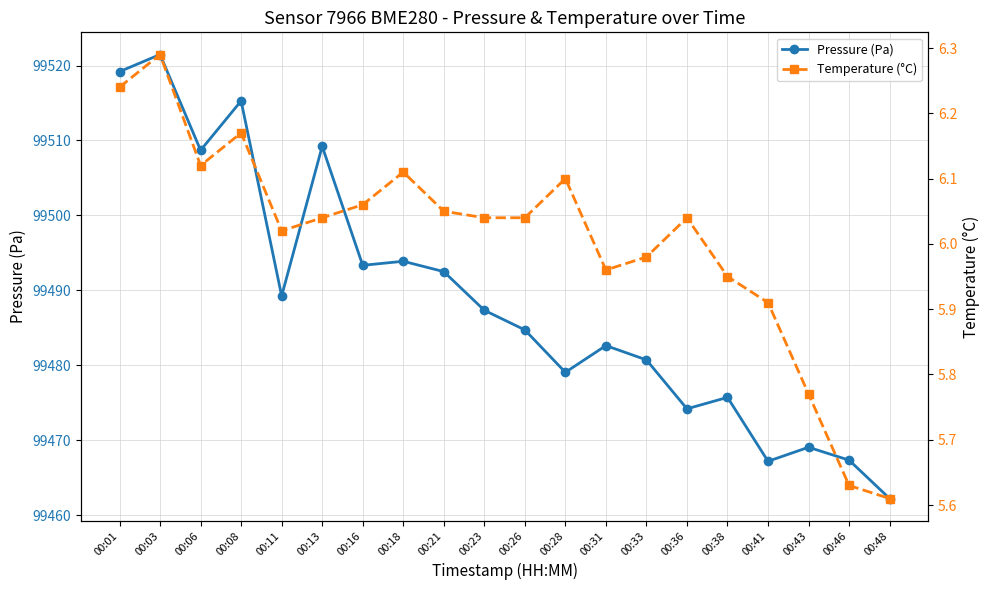

How many data points in Temperature (°C) are above 6?

13